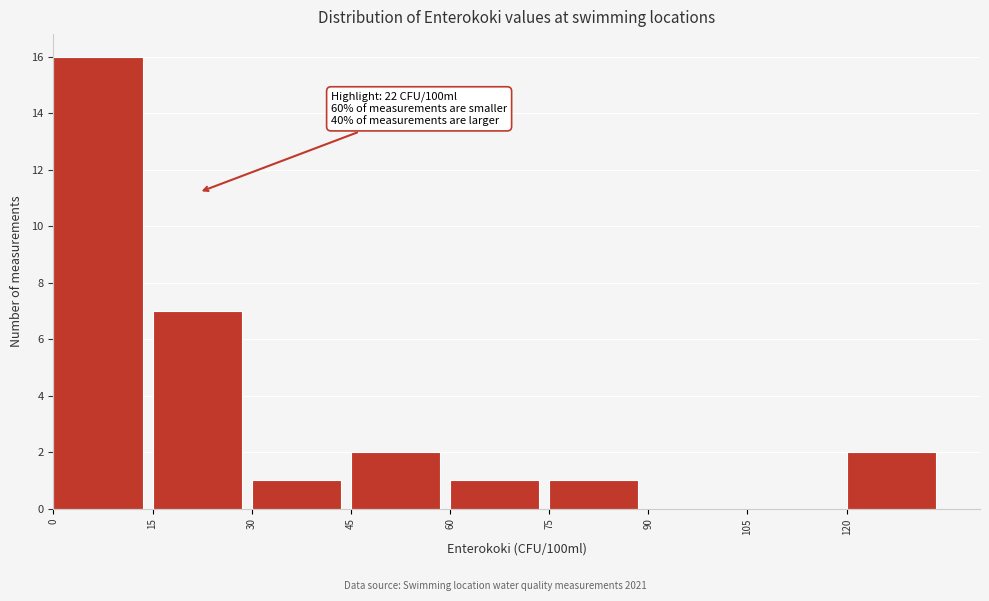

Over which range of the x-axis is the bar tallest?

0 to 15